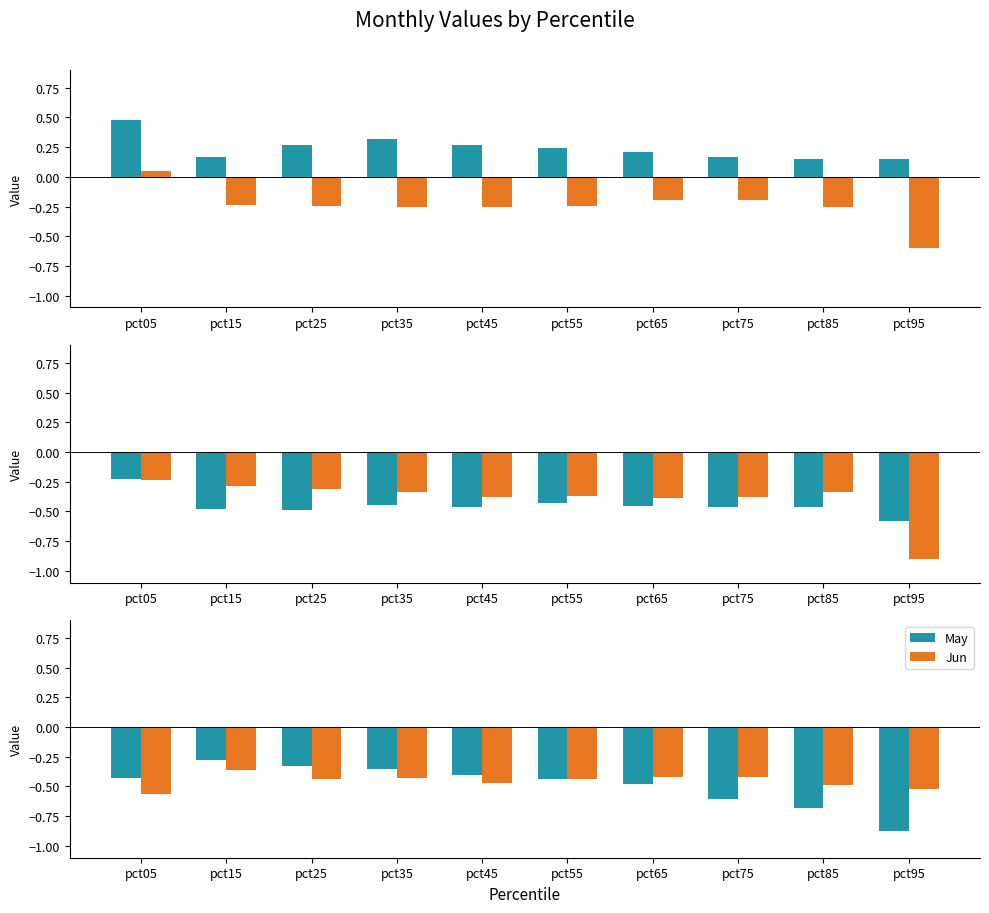

What is the maximum value for Jan?

0.5